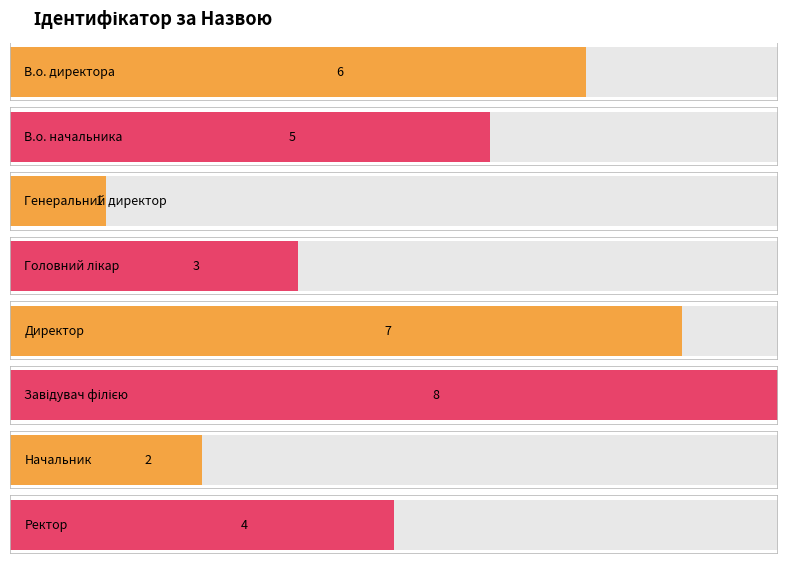

How many bars are there in total?

8